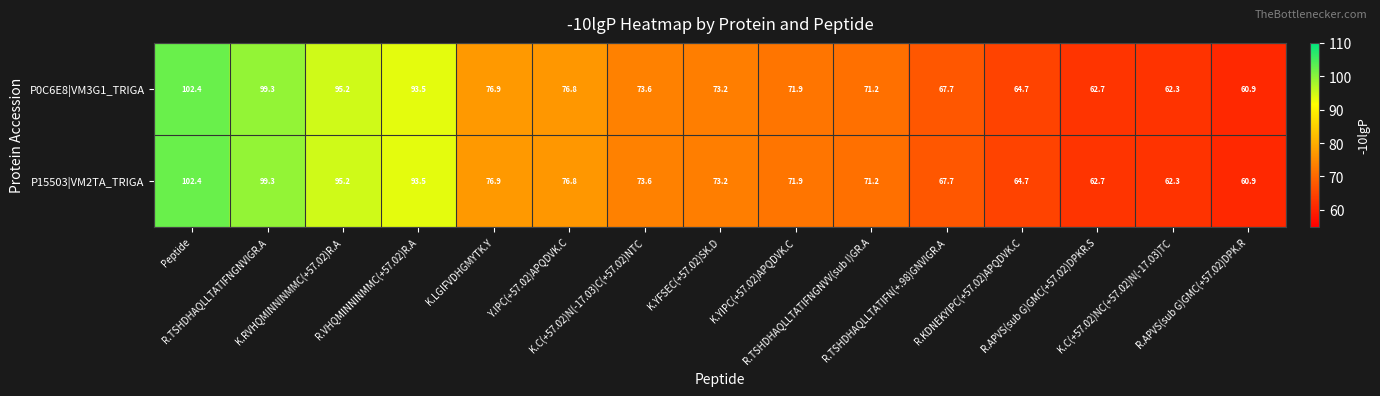

At which category is the sum across all series the highest?

Peptide